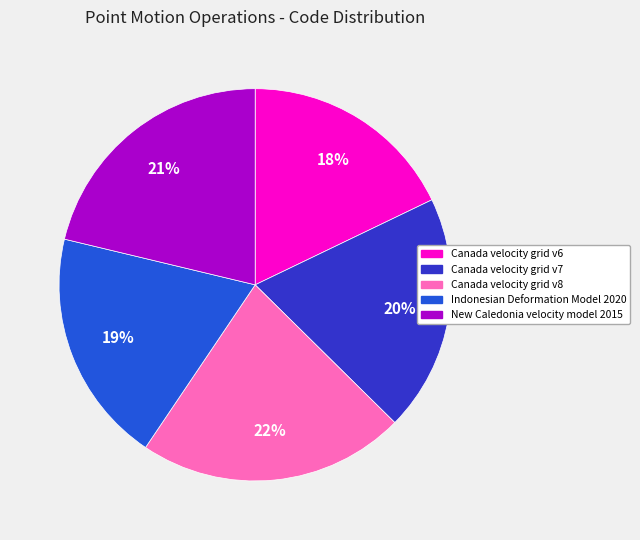

Does New Caledonia velocity model 2015 represent more than half of the total?

No